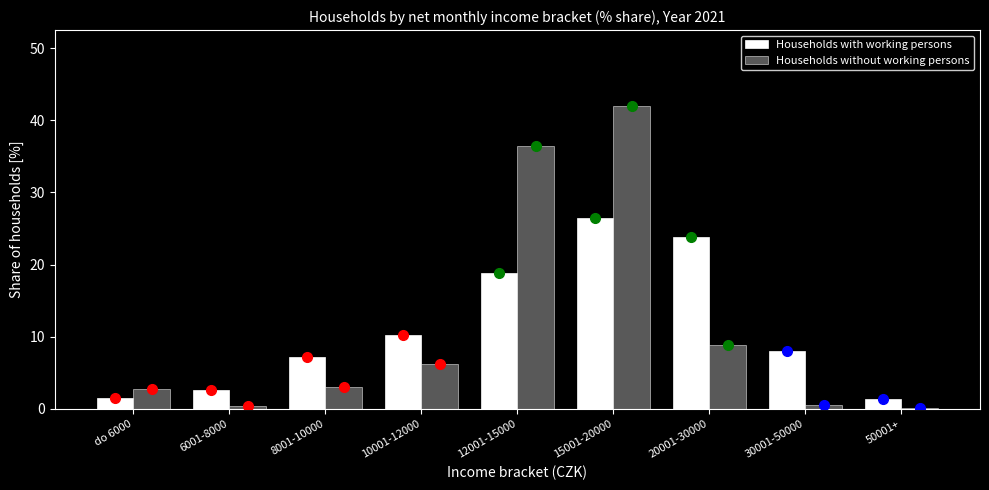

What is the sum of the Households with working persons values at do 6000 and 10001-12000?

11.8